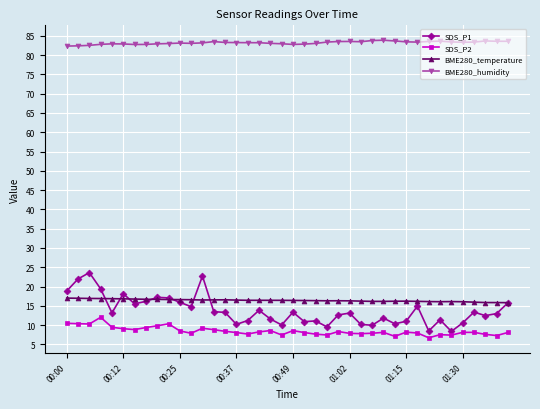

What is the value of the BME280_humidity point at the 5th from the left?

82.9